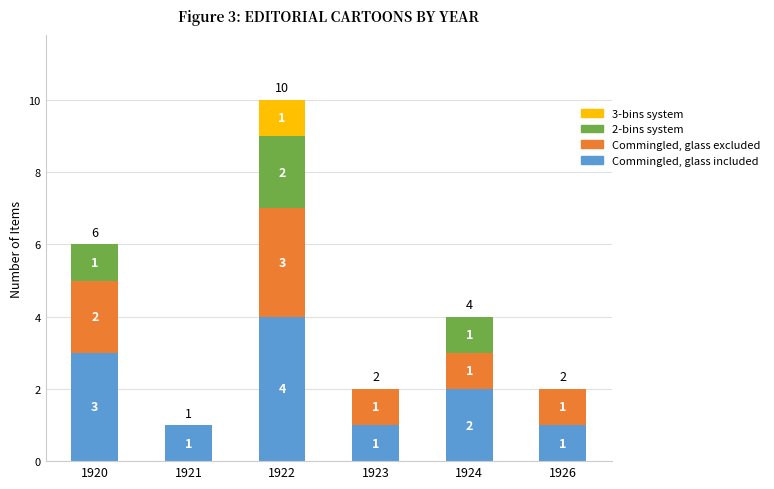

Reading right to left, transcribe the values for Commingled, glass included.

1926=1	1924=2	1923=1	1922=4	1921=1	1920=3